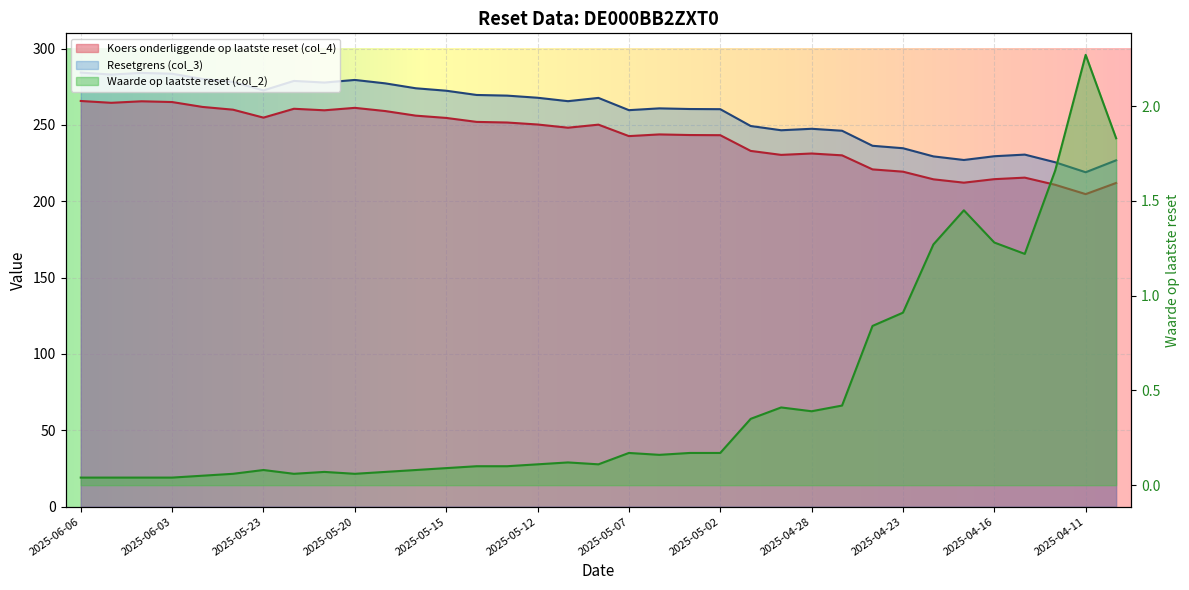

In Koers onderliggende op laatste reset (col_4), how many points are higher than both neighbors (excluding endpoints)?

7